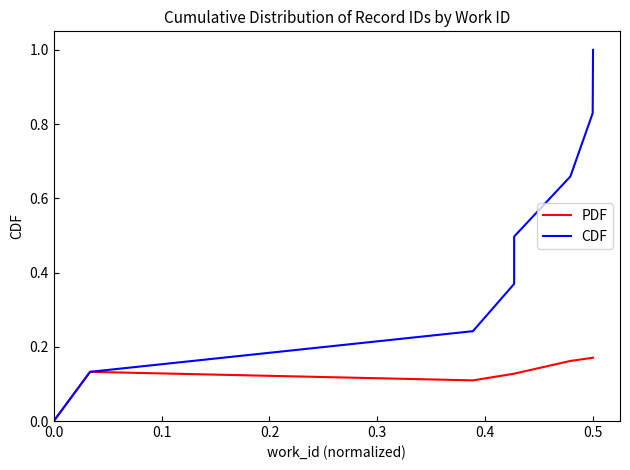

What is the label of the 3rd point from the left?

0.2